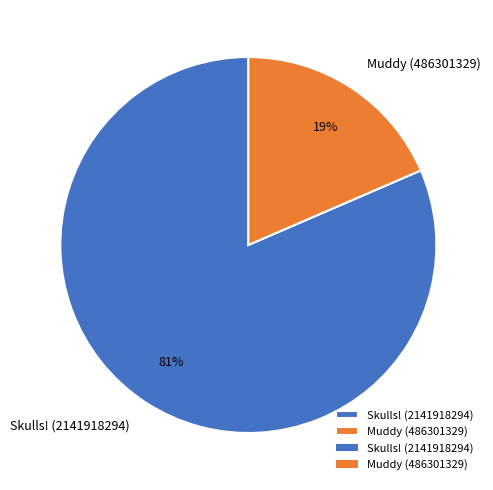

To the nearest percent, what is the average slice percentage?

50%